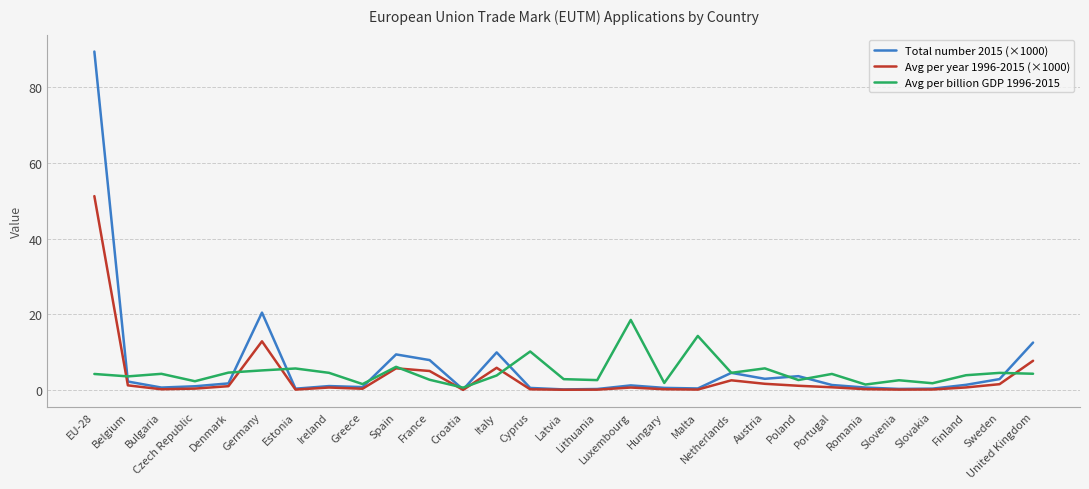

Which category has the highest value in the Avg per year 1996-2015 (×1000) series?

EU-28